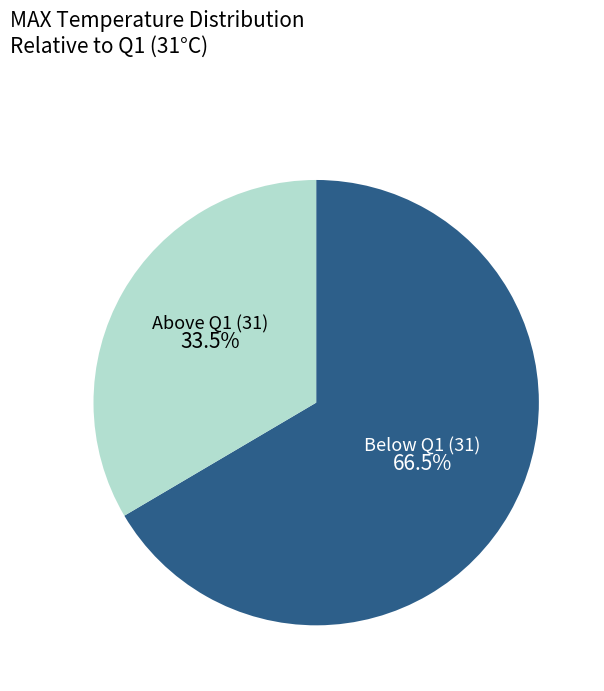

Is there any slice that represents more than half of the pie?

Yes